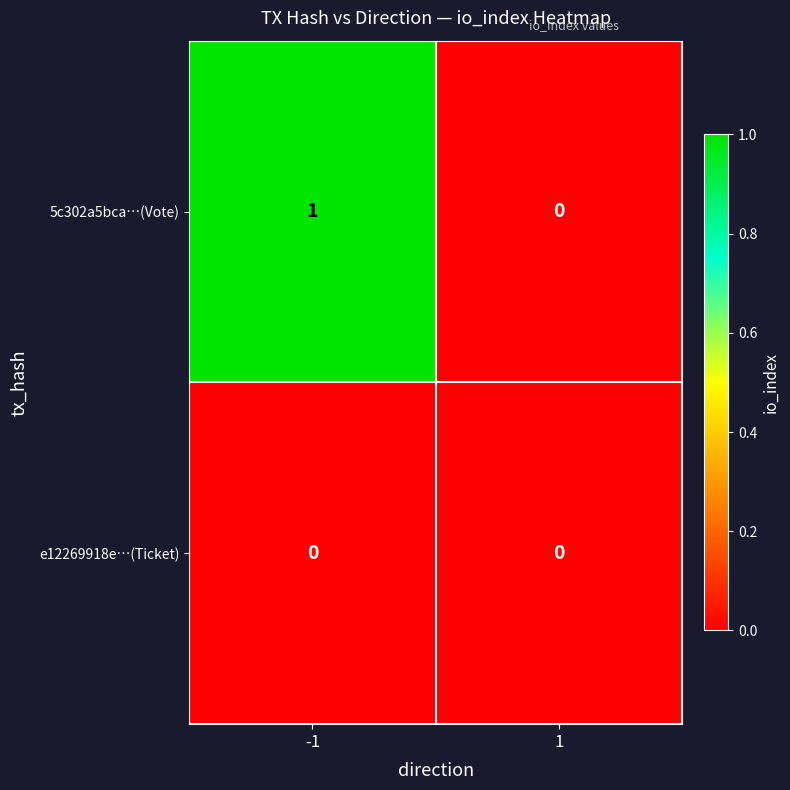

List the series in order of their peak value, lowest first.

e12269918e…(Ticket), 5c302a5bca…(Vote)